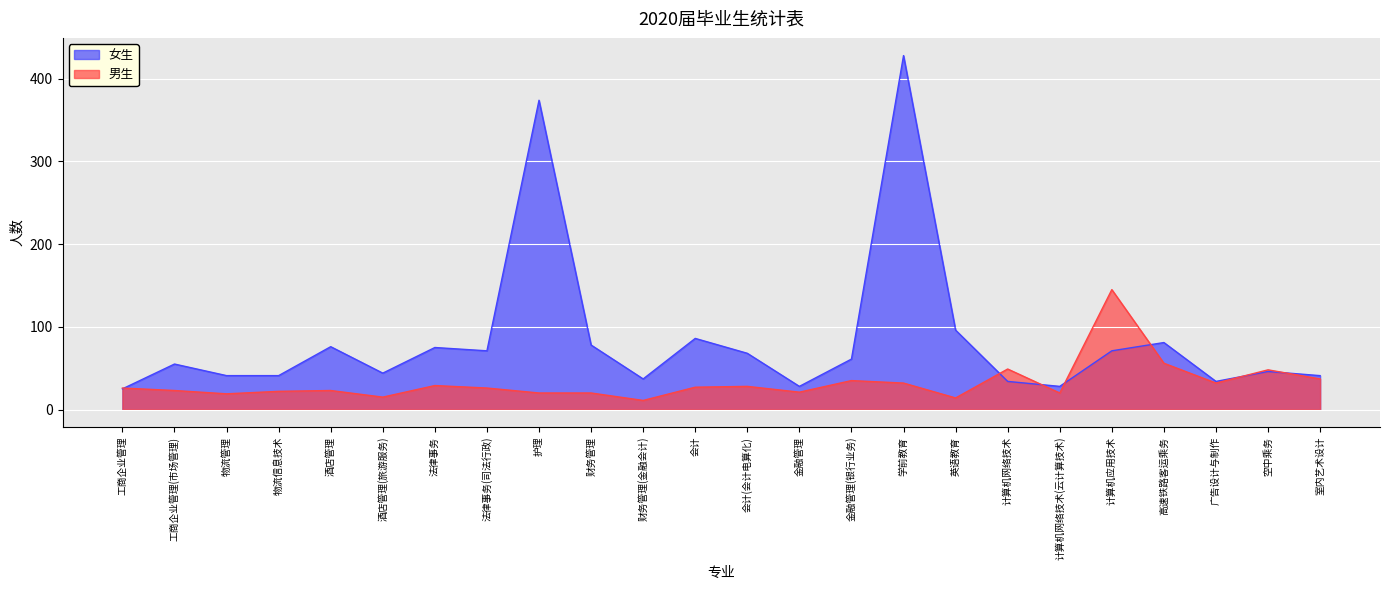

Is the value of 女生 at 物流信息技术 greater than the value of 男生 at 工商企业管理?

Yes